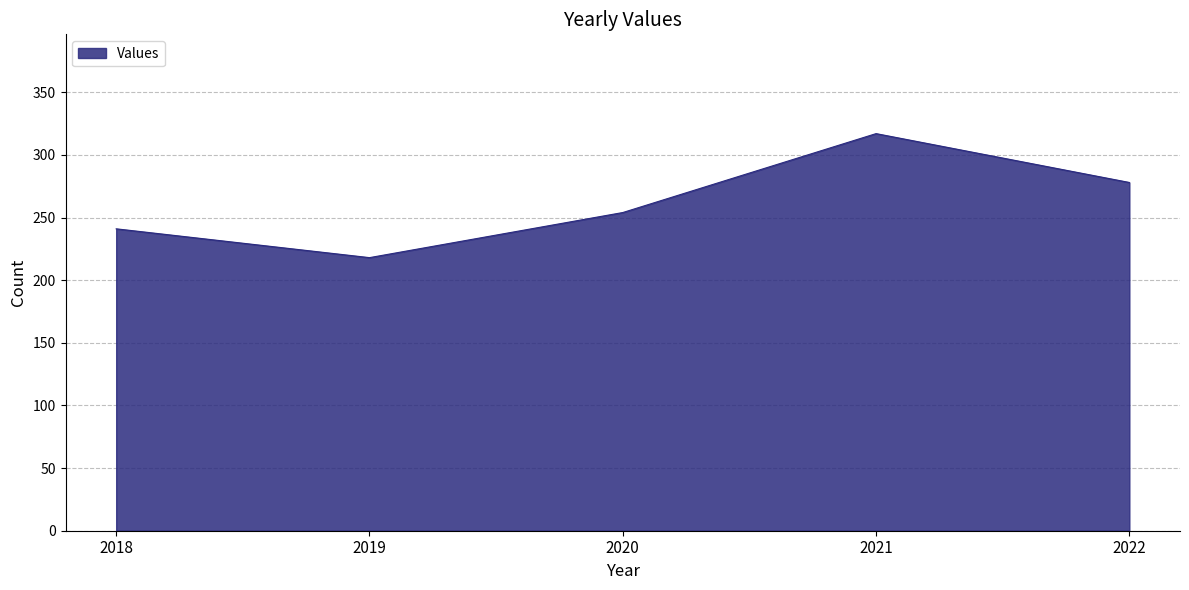

Where is the data nearest to the value 267?

2022